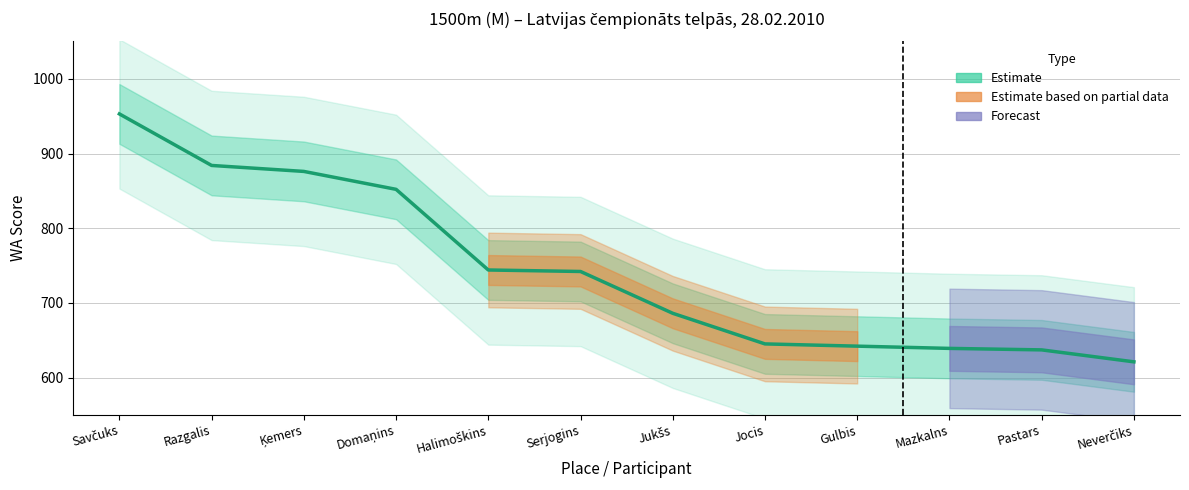

How many data points does each series have?

12